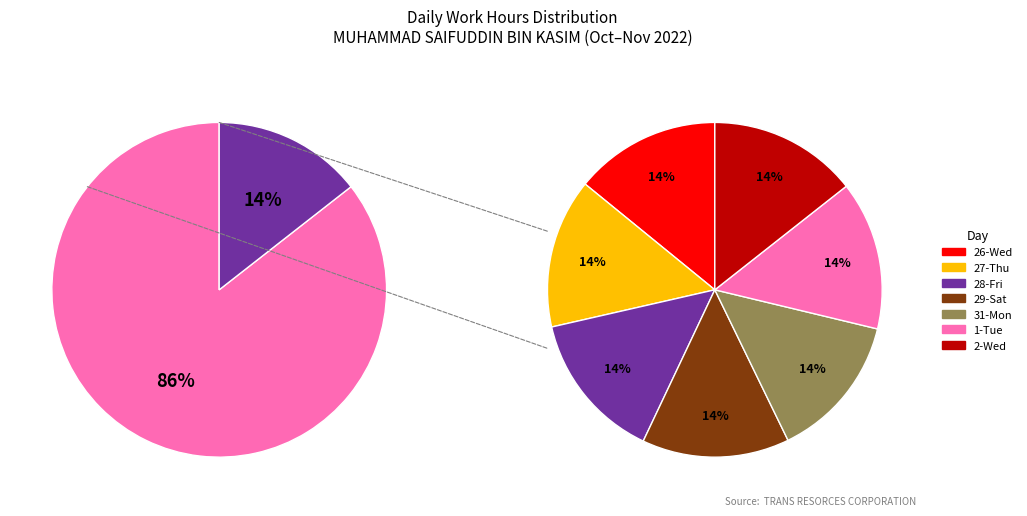

Combined, do 5-Sat and 8-Tue account for over 50%?

No